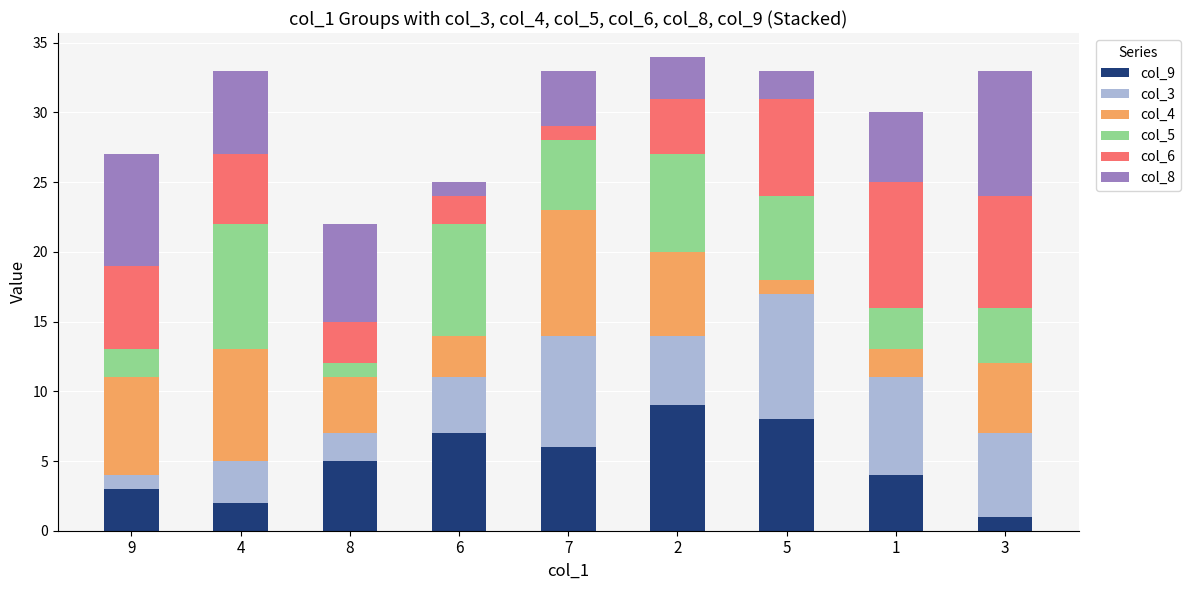

The col_9 series shows 9 at 8. True or false?

False